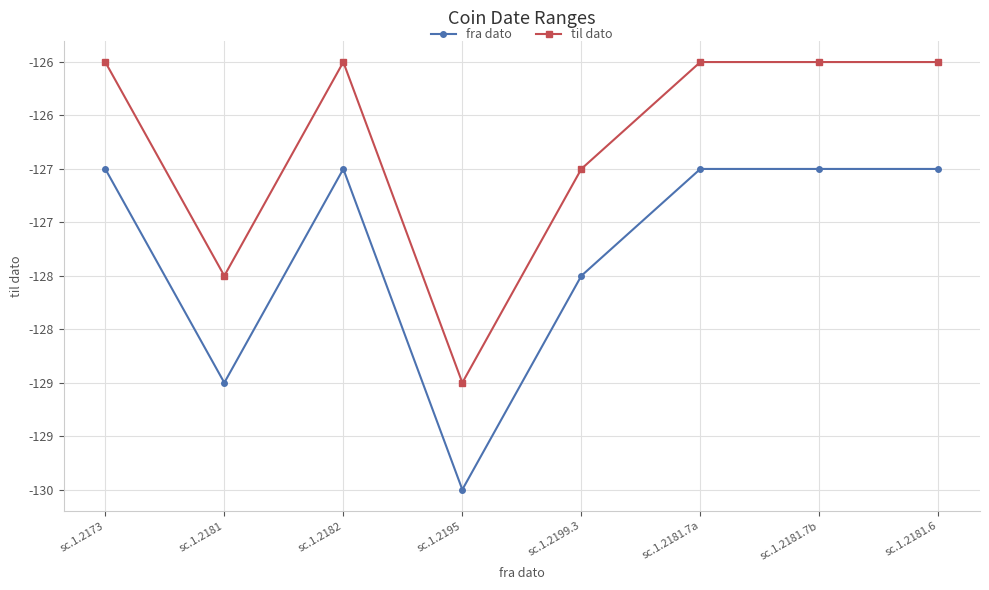

What is the label of the 2nd point from the left?

sc.1.2181